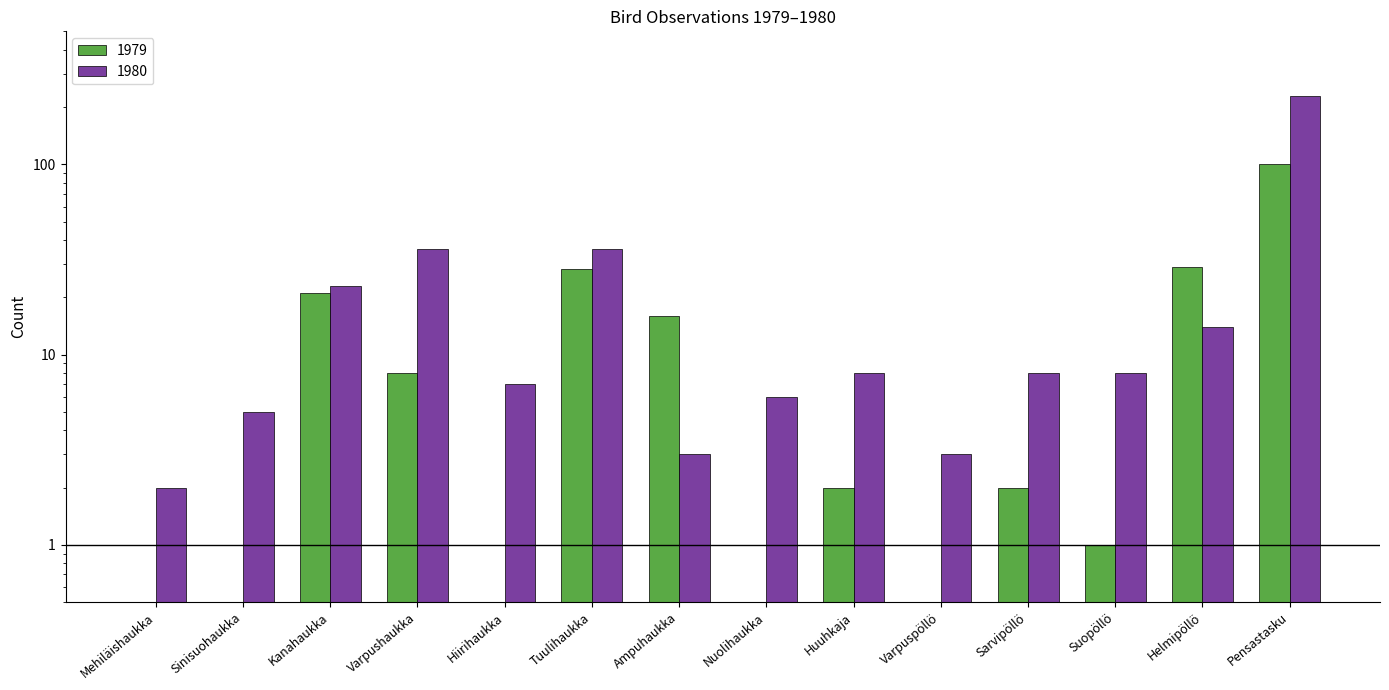

What is the minimum value for 1980?

2